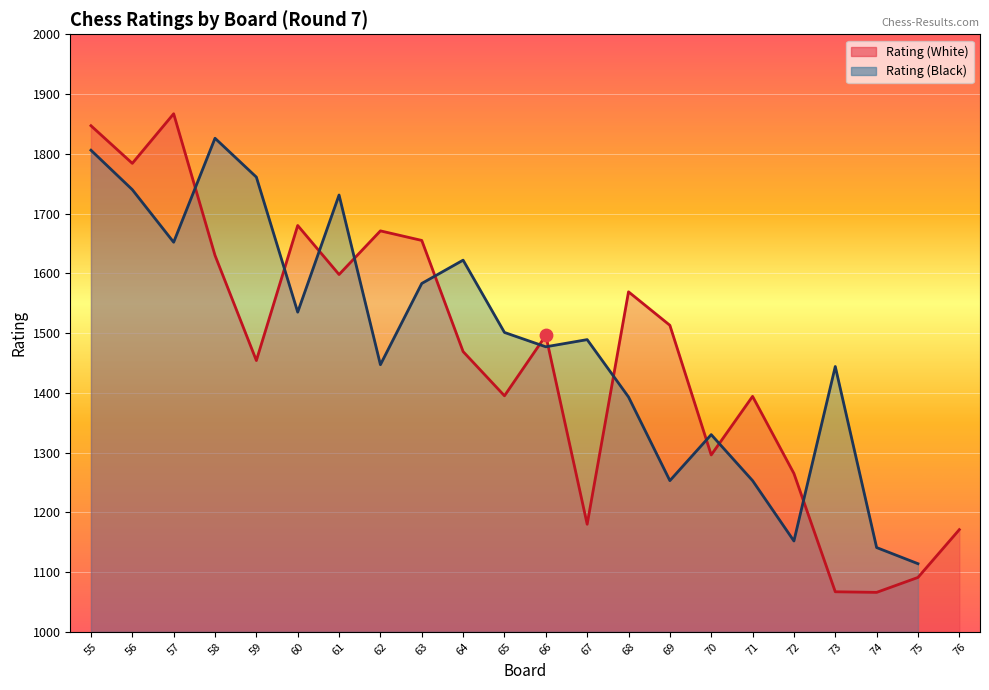

Approximately how many times larger is the value at 59 compared to 68?

0.9